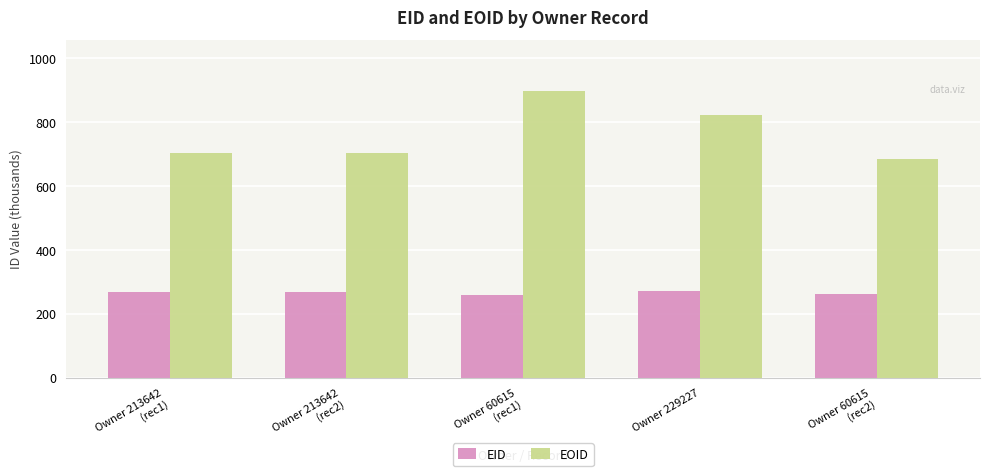

How many values in the EID series exceed 268?

3